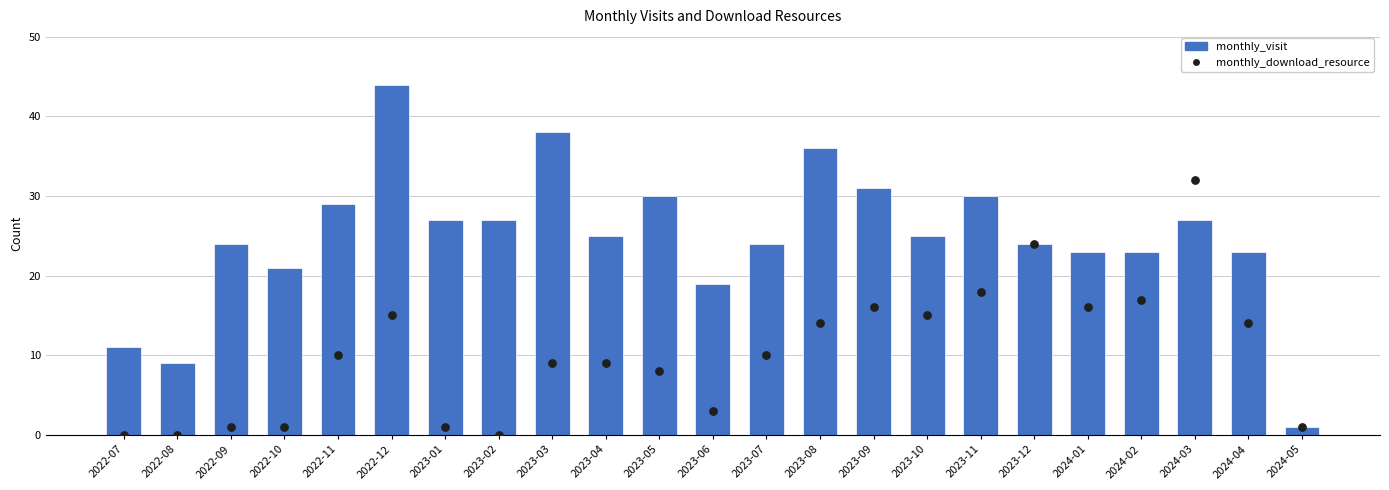

Which series reaches the minimum Y coordinate?

monthly_download_resource